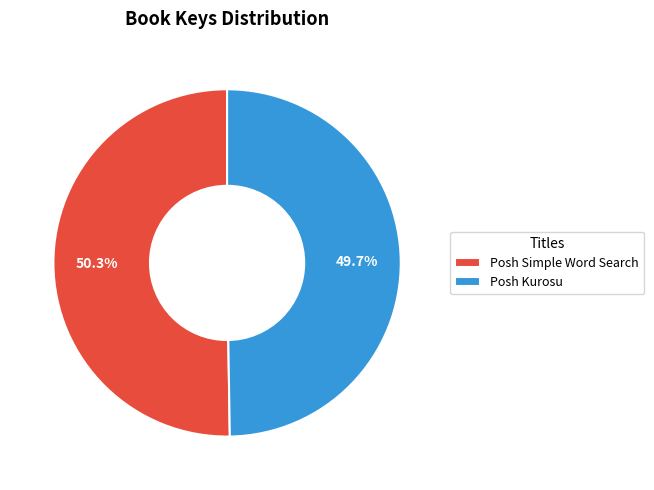

Which has a higher value, Posh Simple Word Search or Posh Kurosu?

Posh Simple Word Search